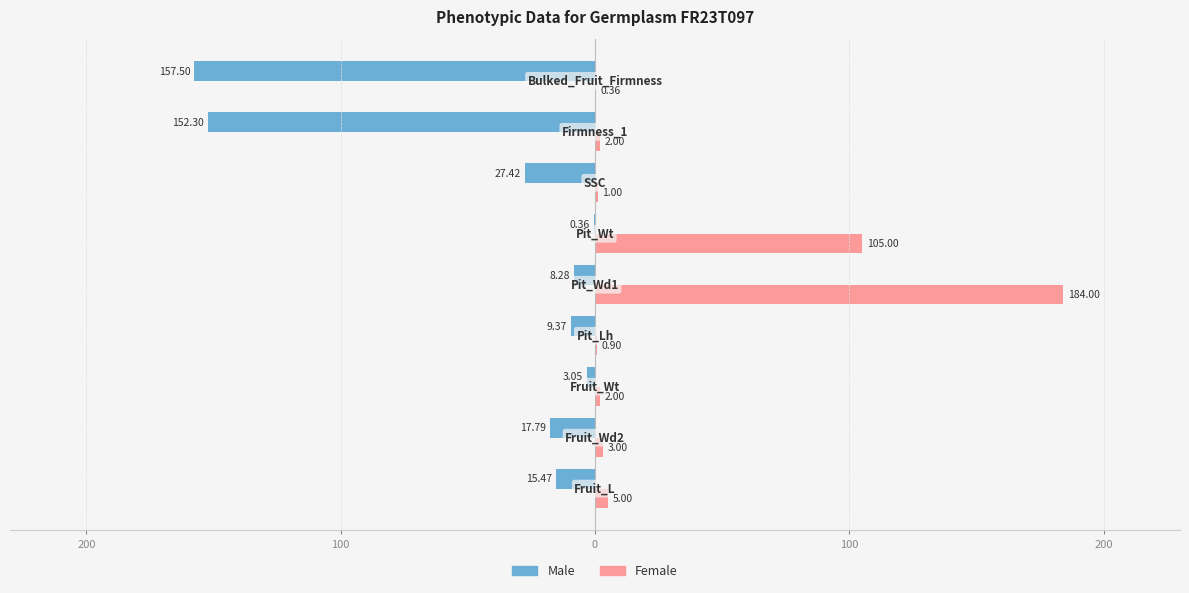

List the series in order of their peak value, lowest first.

Male, Female